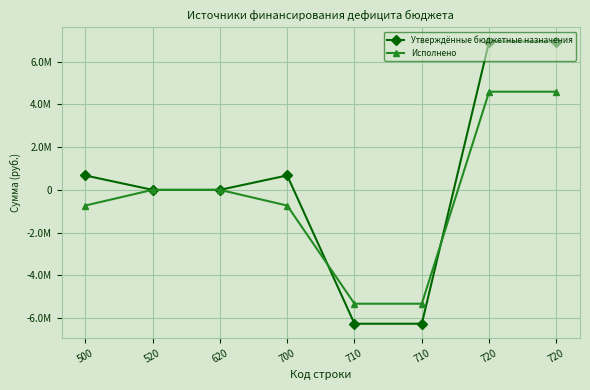

What is the sum of all Исполнено values?

-2940768.0